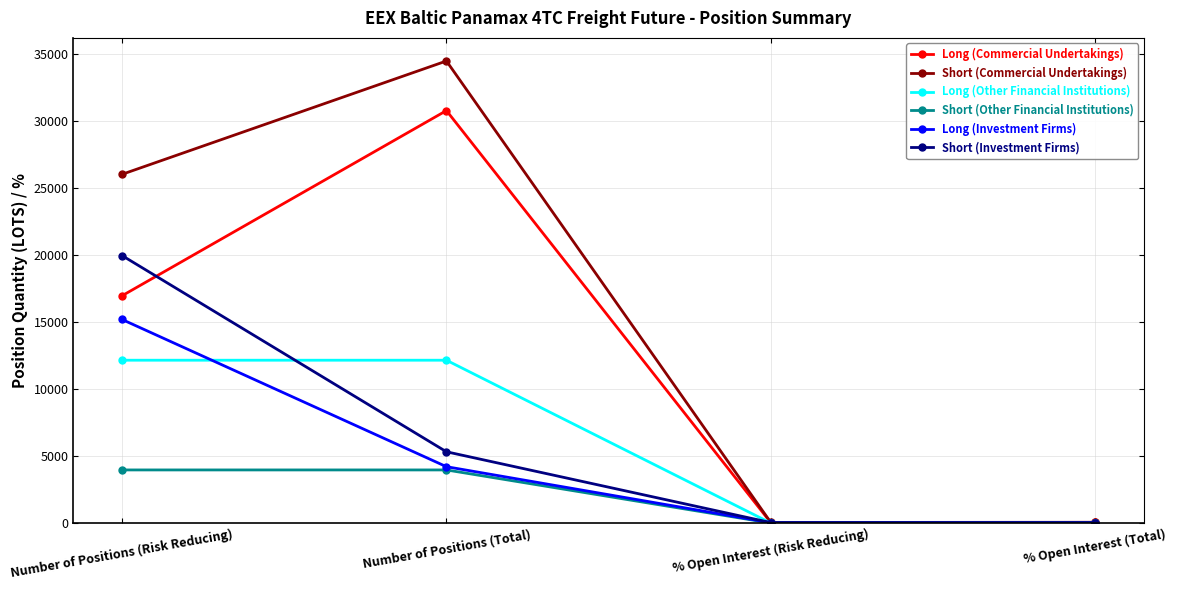

What is the label of the 3rd point from the left?

% Open Interest (Risk Reducing)